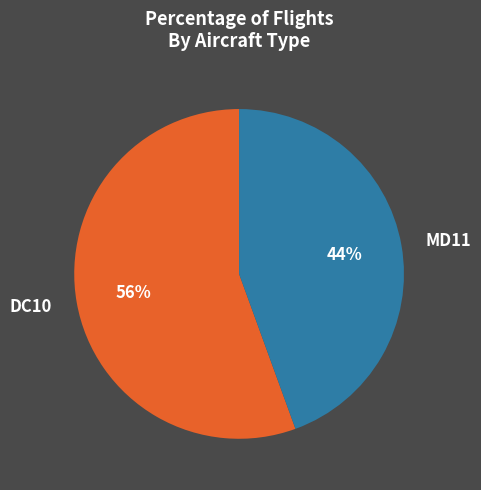

Does MD11 account for over 50% of the chart?

No